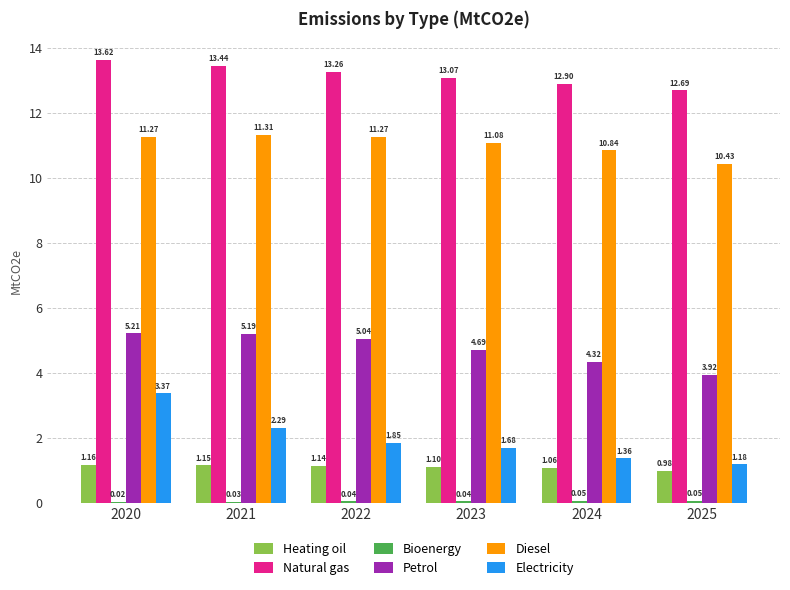

Count the number of data series in this chart.

6